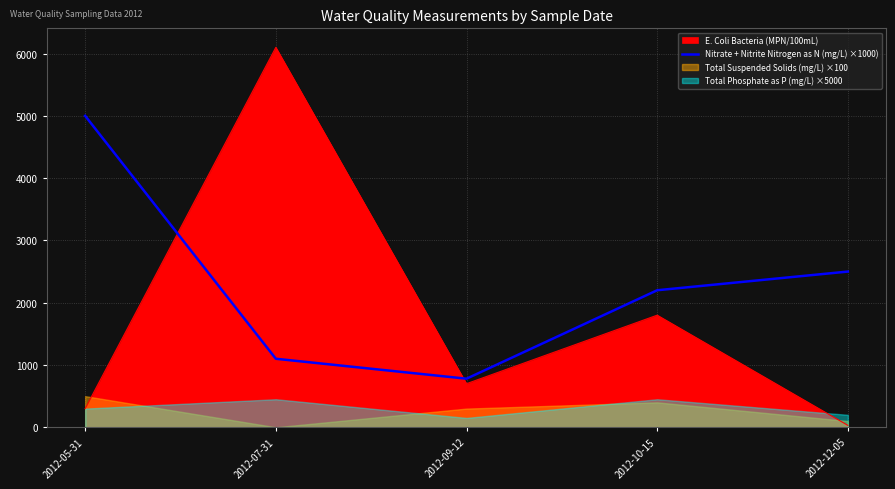

What position from the right is 2012-07-31?

4